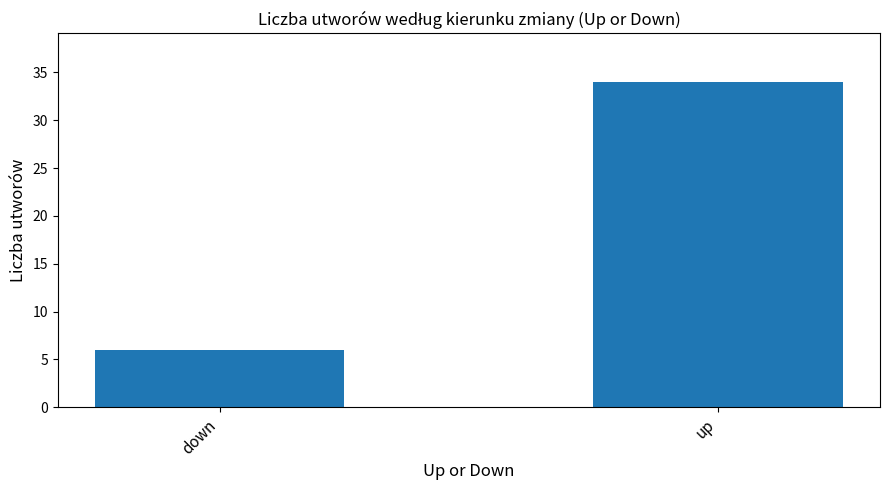

Reading left to right, what are all the values shown in this chart?

down=6	up=34